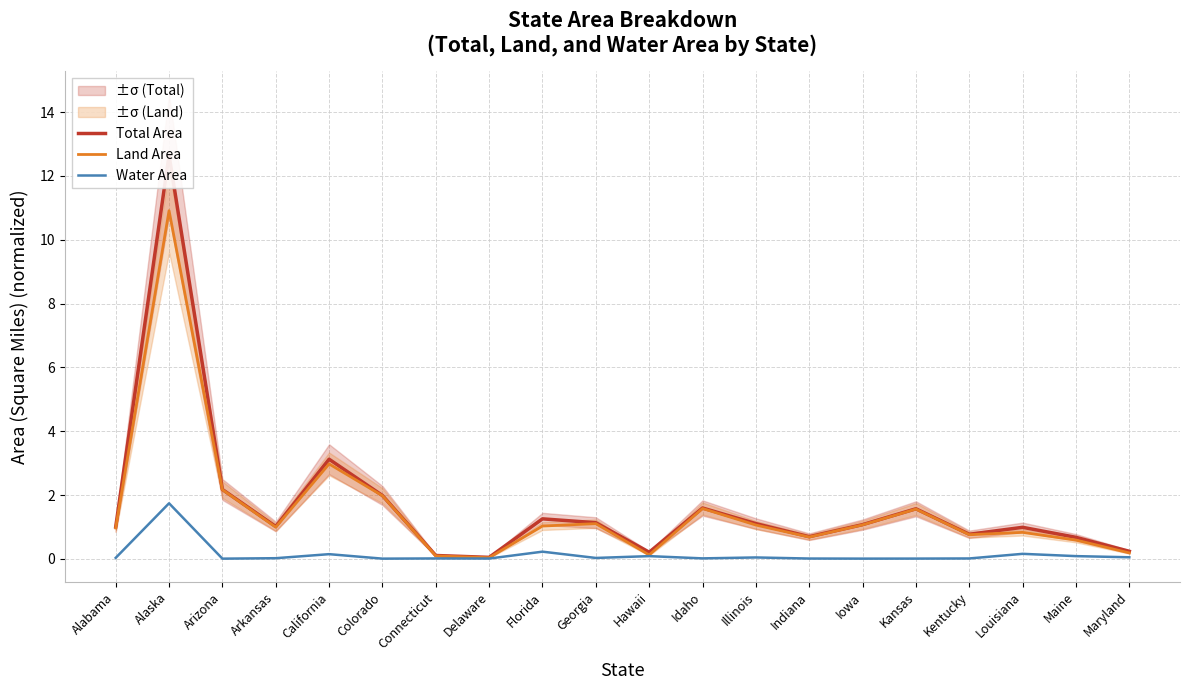

What is the total value across all series at Hawaii?

0.4